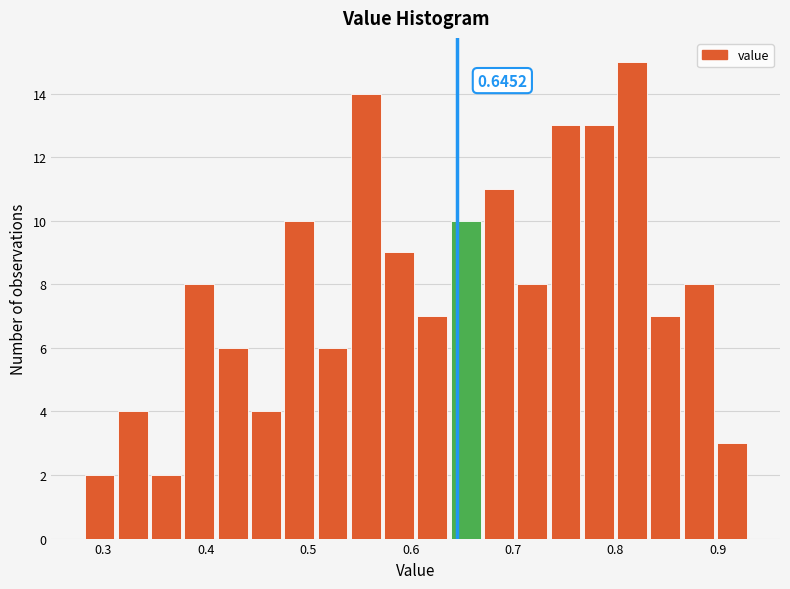

Read against the x-axis, roughly where is the centre of the tallest bar?

0.82